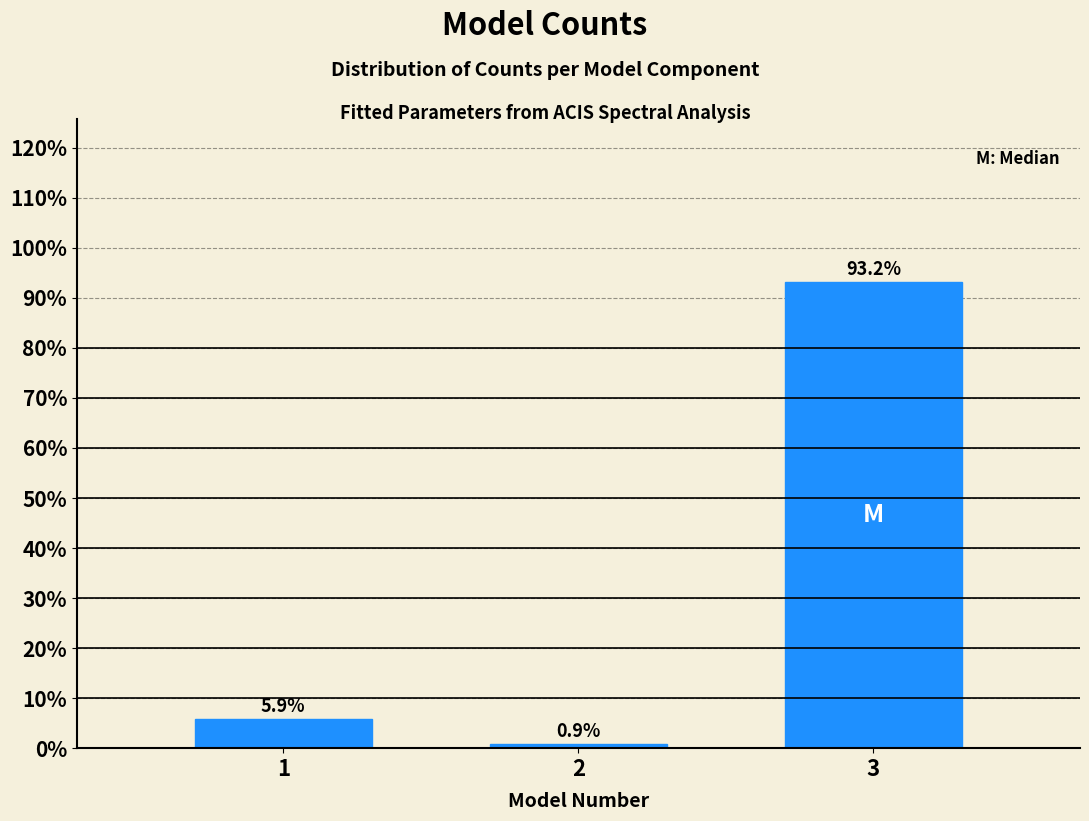

Reading left to right, transcribe all the data shown in this chart.

1=5.9	2=0.9	3=93.2